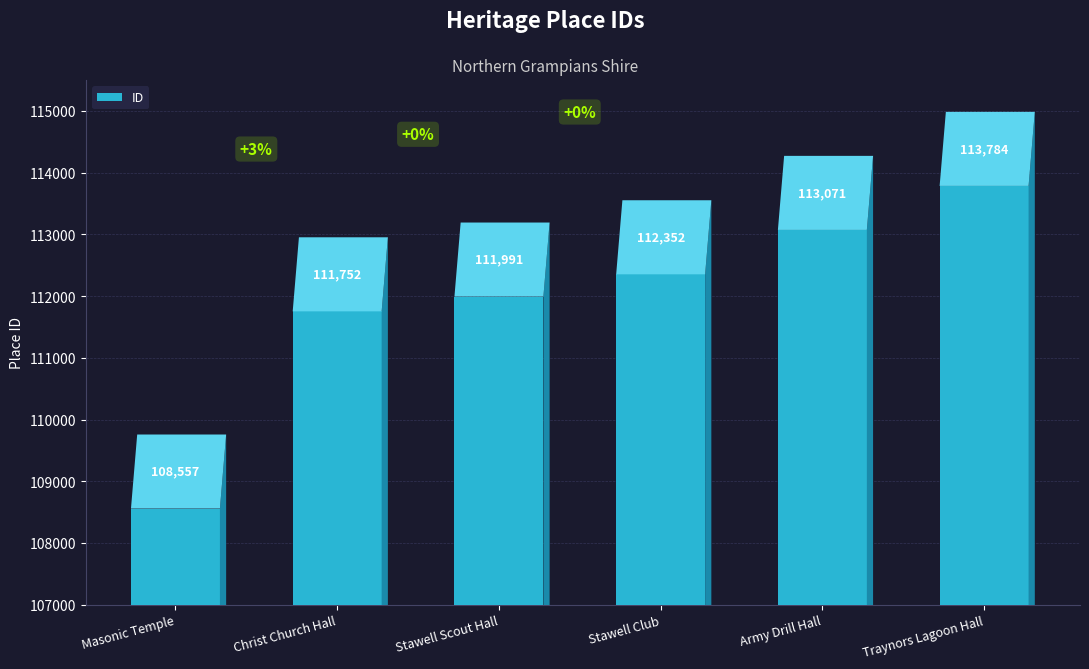

The chart shows a value of 111752 at Christ Church Hall. True or false?

True